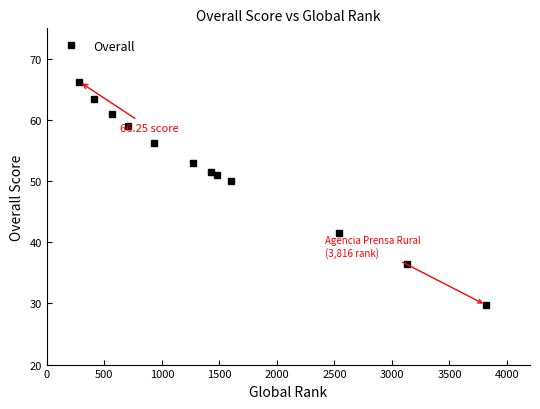

What is the minimum value shown in the chart?

29.8